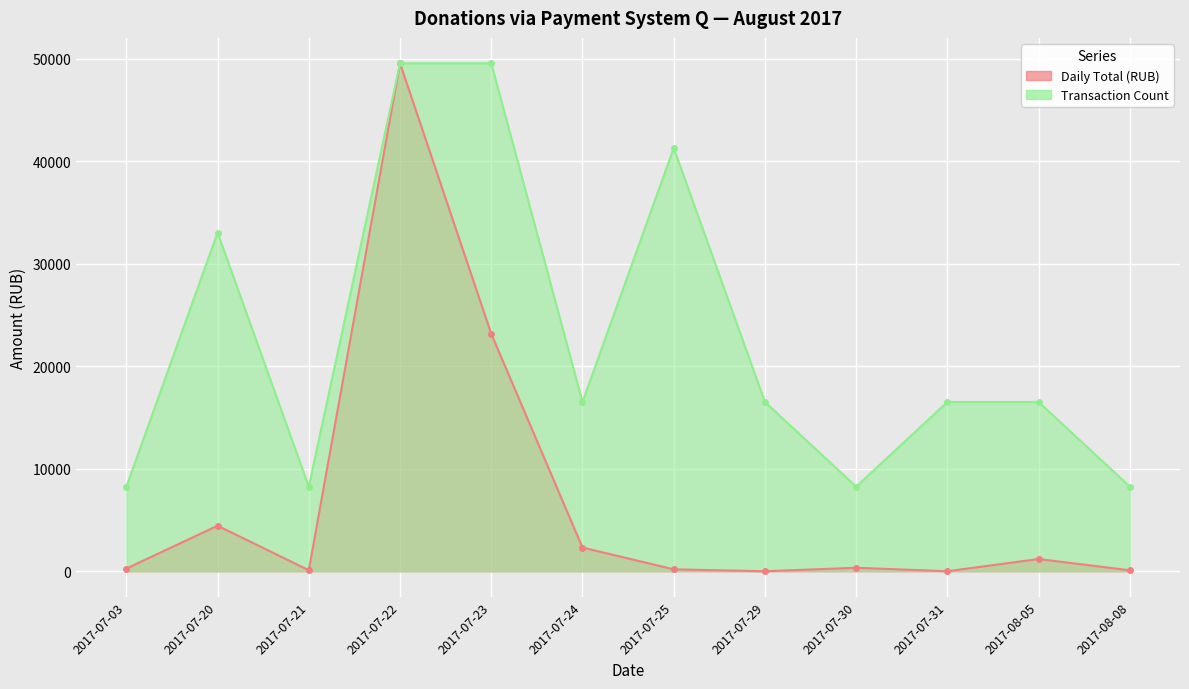

At which category is the sum across all series the highest?

2017-07-22